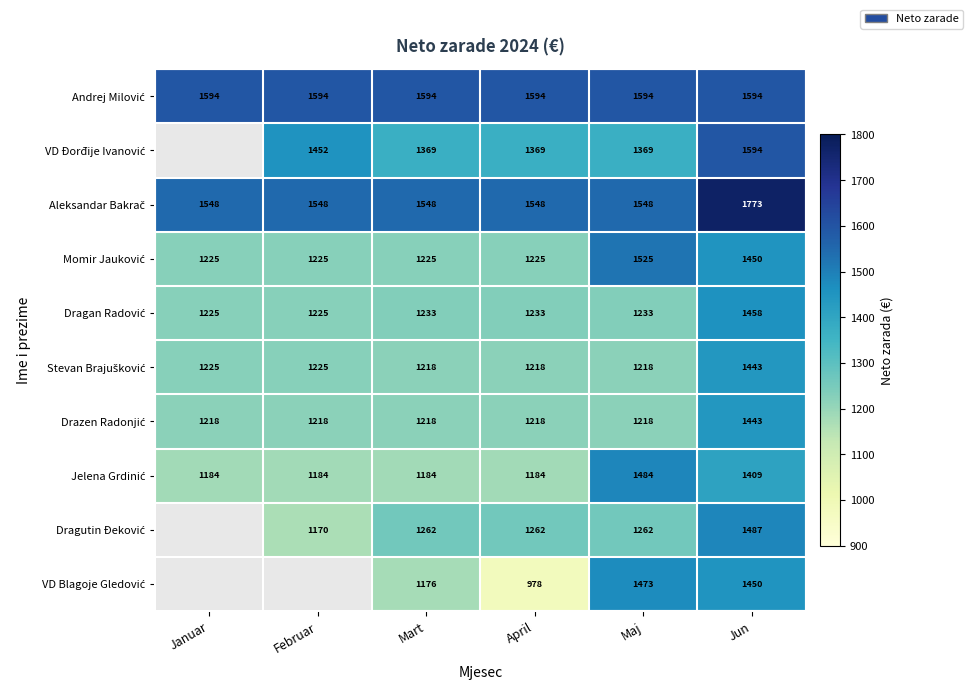

What is the difference between the highest and lowest values at Mart?

418